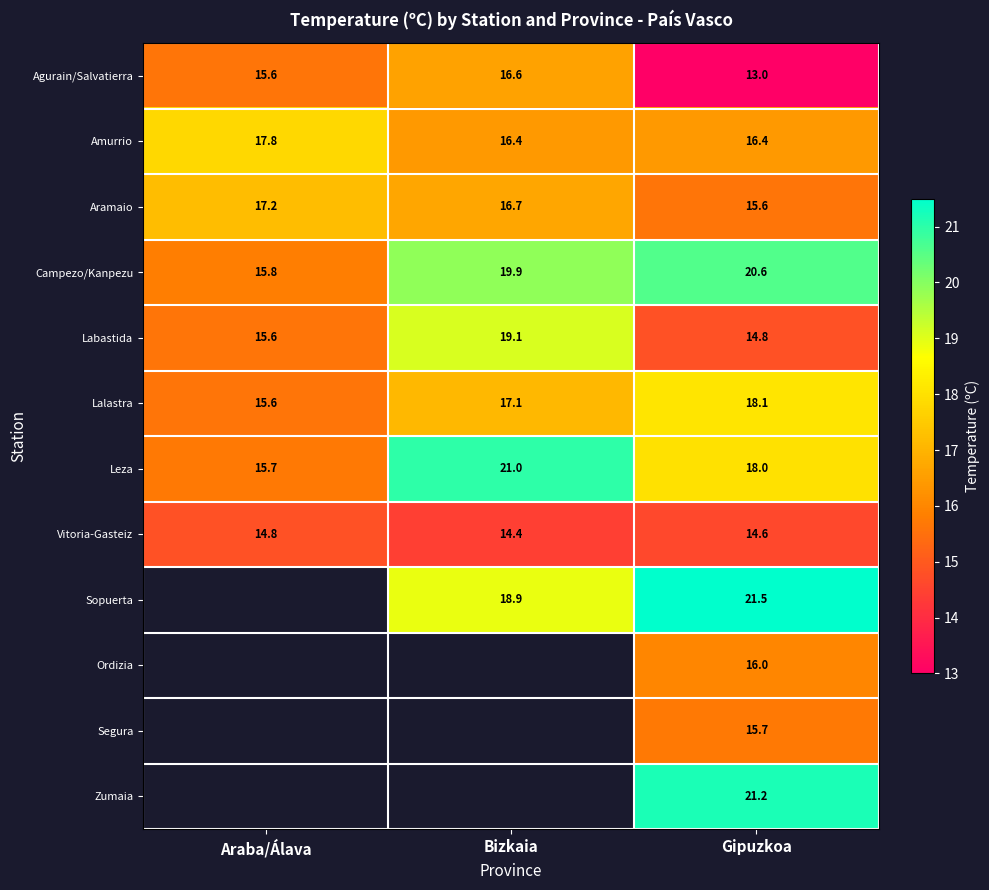

Between Bizkaia and Araba/Álava, which is larger?

Bizkaia